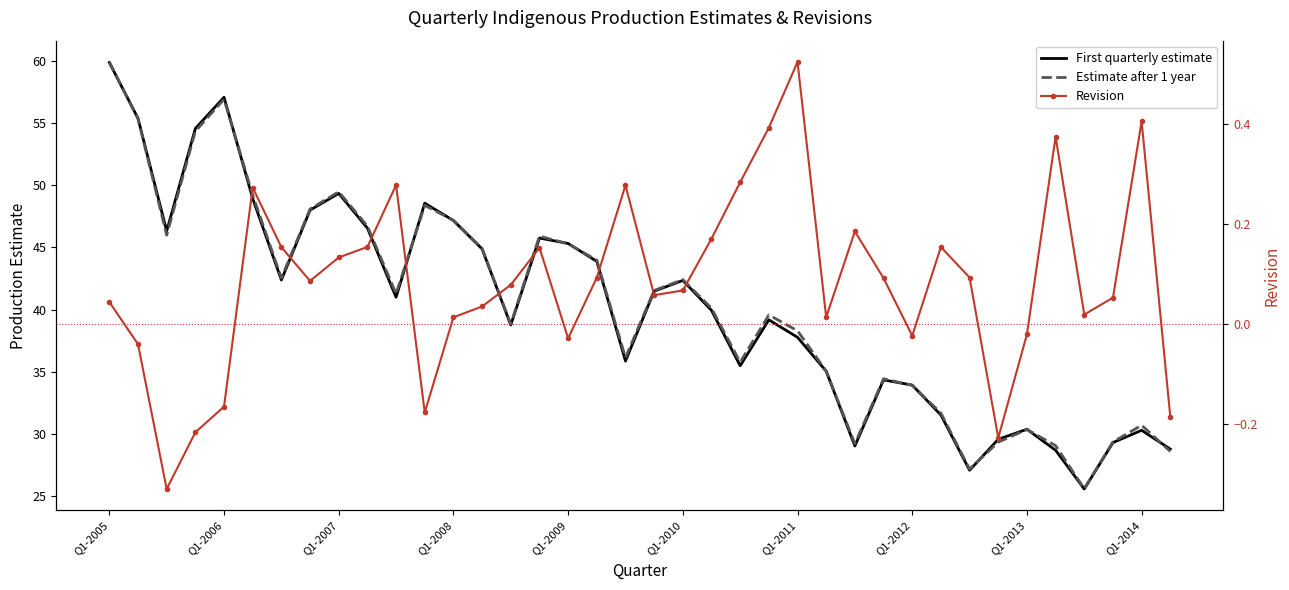

How many data points in Estimate after 1 year are less than 41?

19